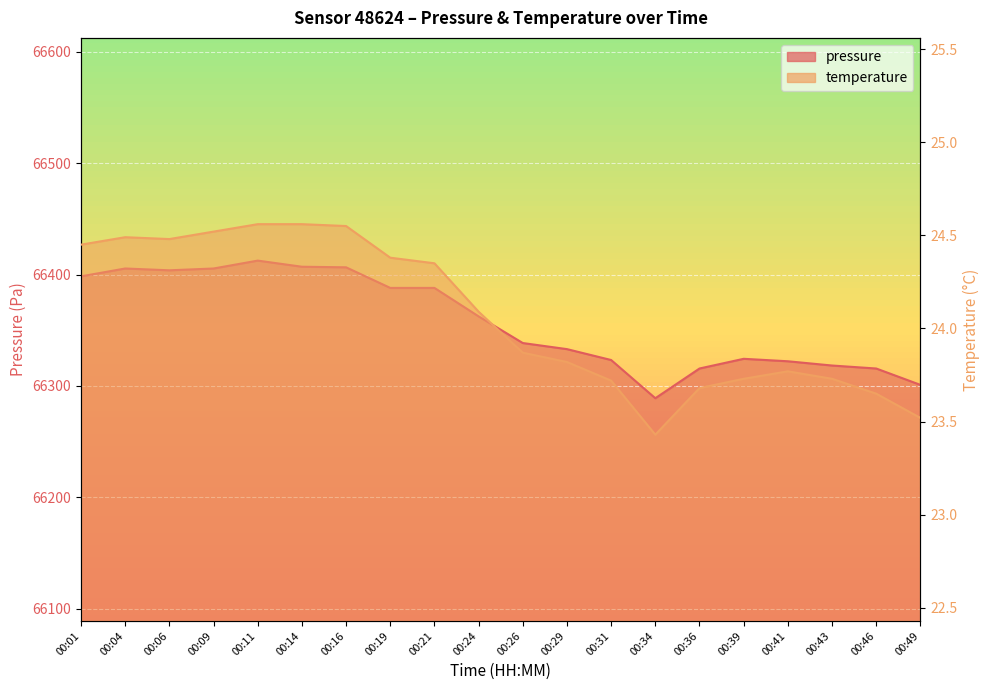

How many lines are shown in the chart?

2